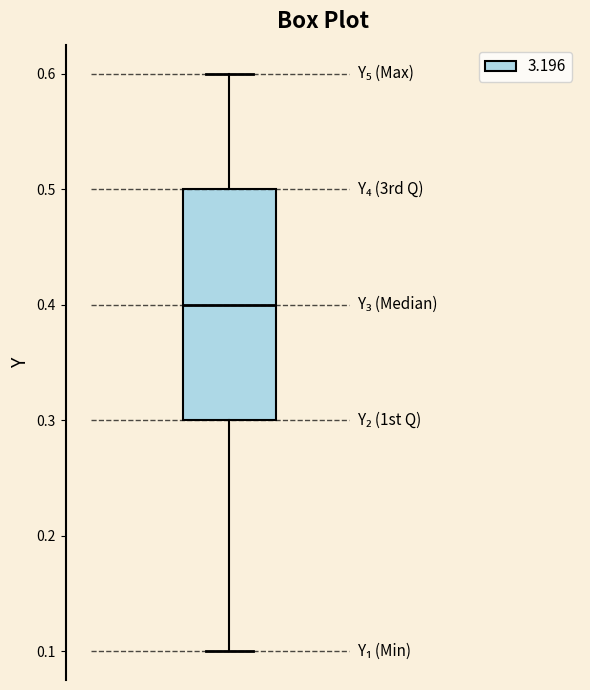

Where does the upper whisker of the box end on the y-axis? The values are not printed on the chart, so give them approximately, as read against the axis.

0.6